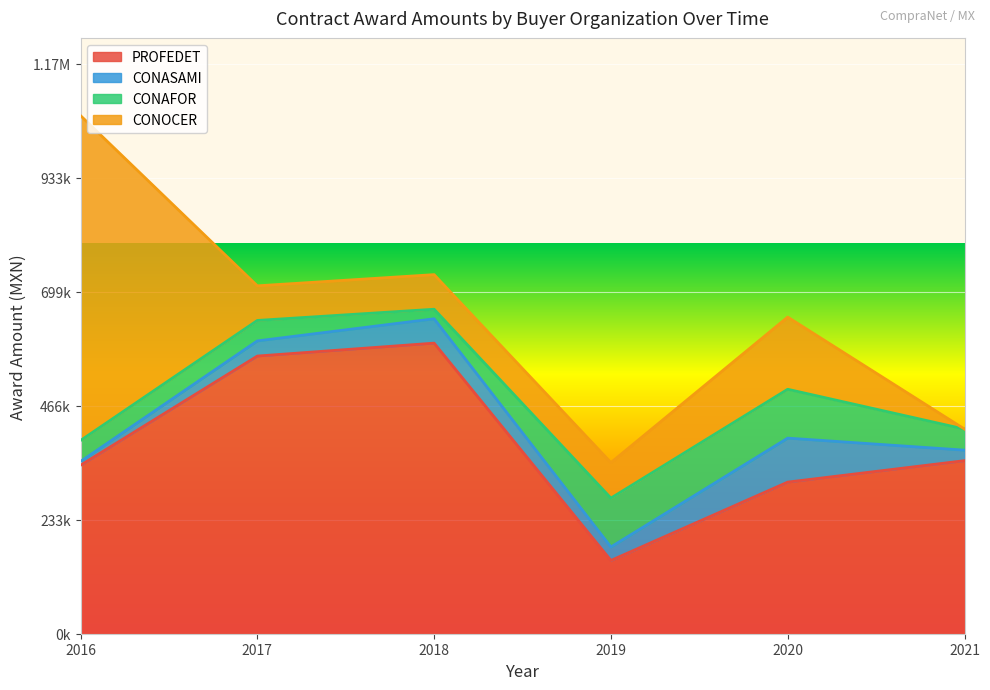

Rank the categories by CONOCER value from highest to lowest.

2016, 2020, 2019, 2017, 2018, 2021